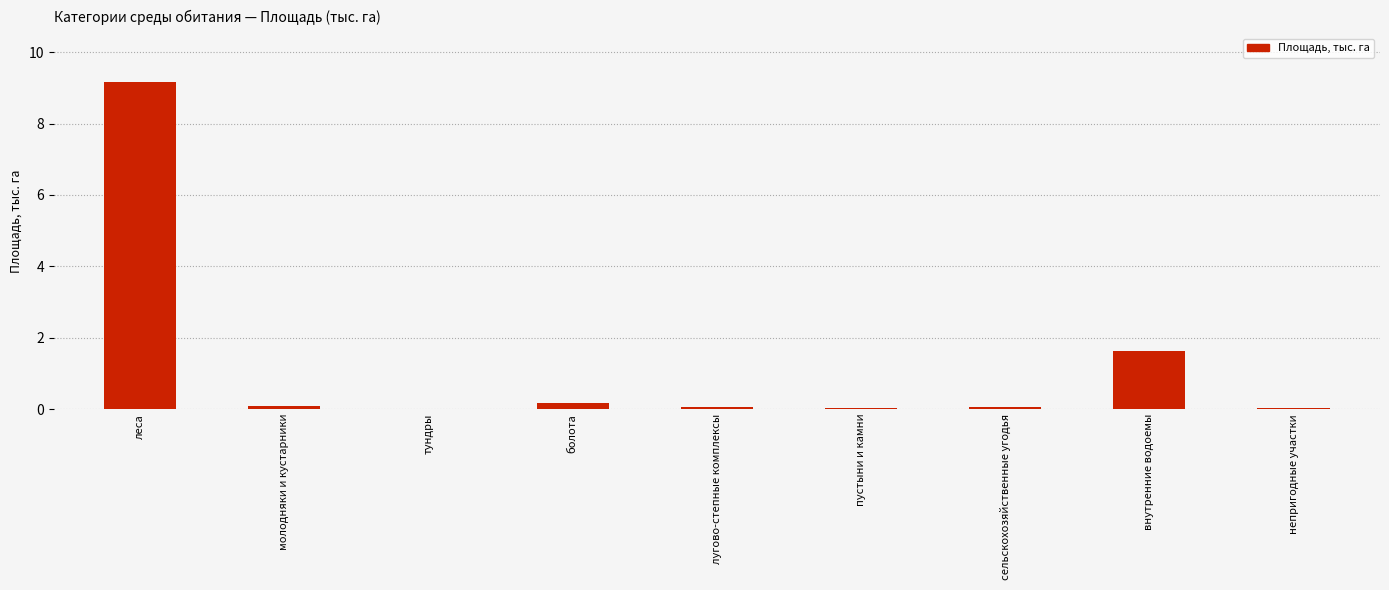

What is the change in value from молодняки и кустарники to непригодные участки?

-0.1